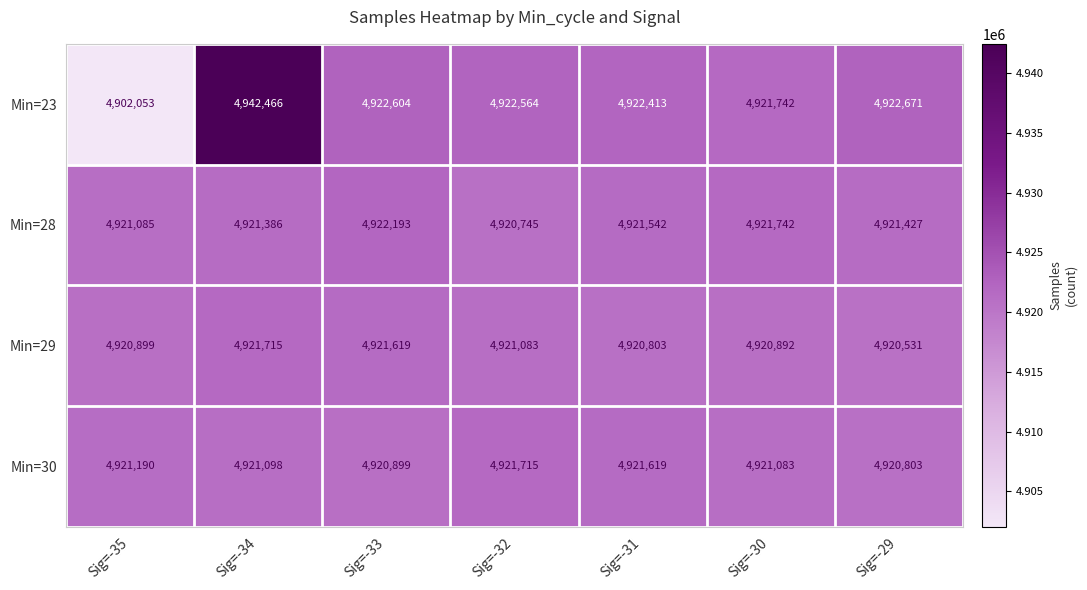

The Min=30 series shows 4921190 at Sig=-35. True or false?

True